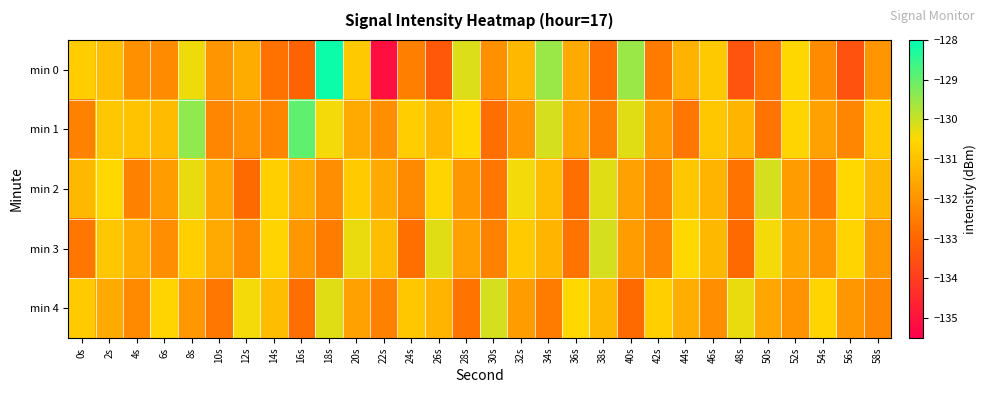

What is the spread (max minus min) of values at 14s?

2.1